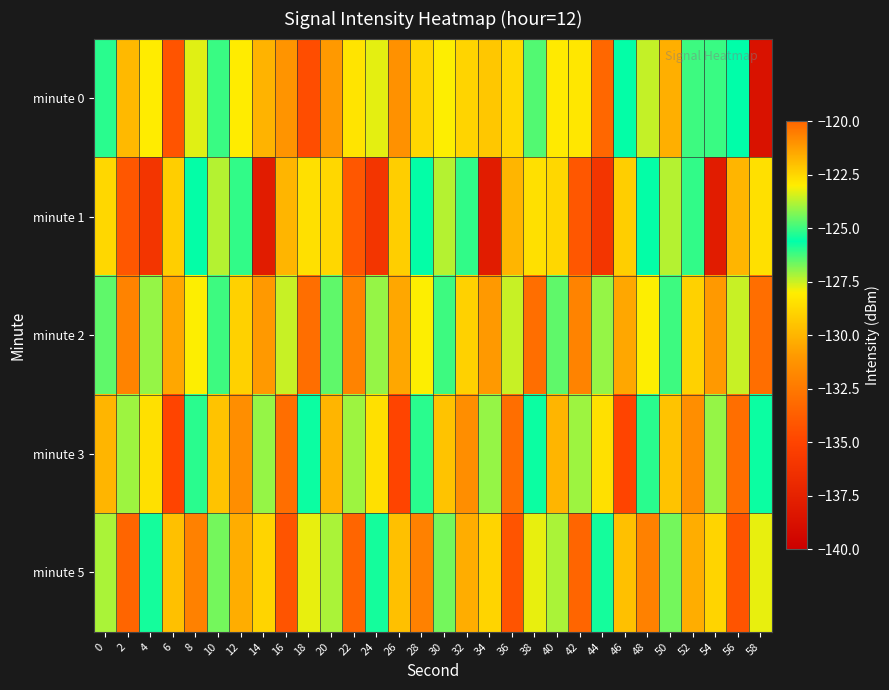

Which has a higher value, 50 or 8?

8